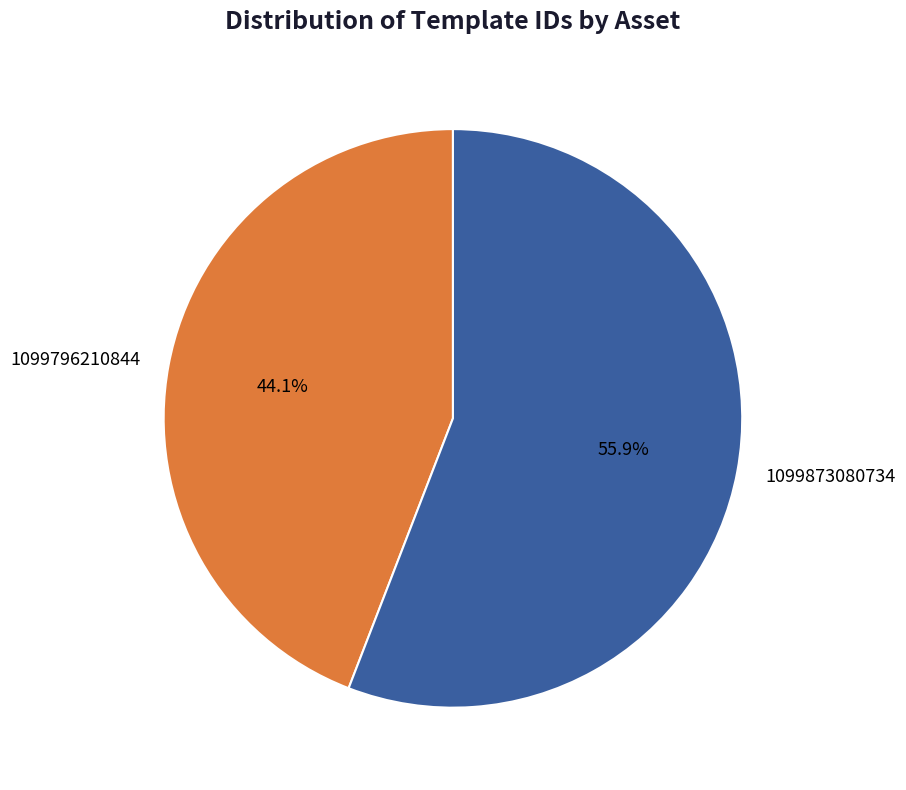

What percentage is the 1099796210844 slice, to the nearest percent?

44%